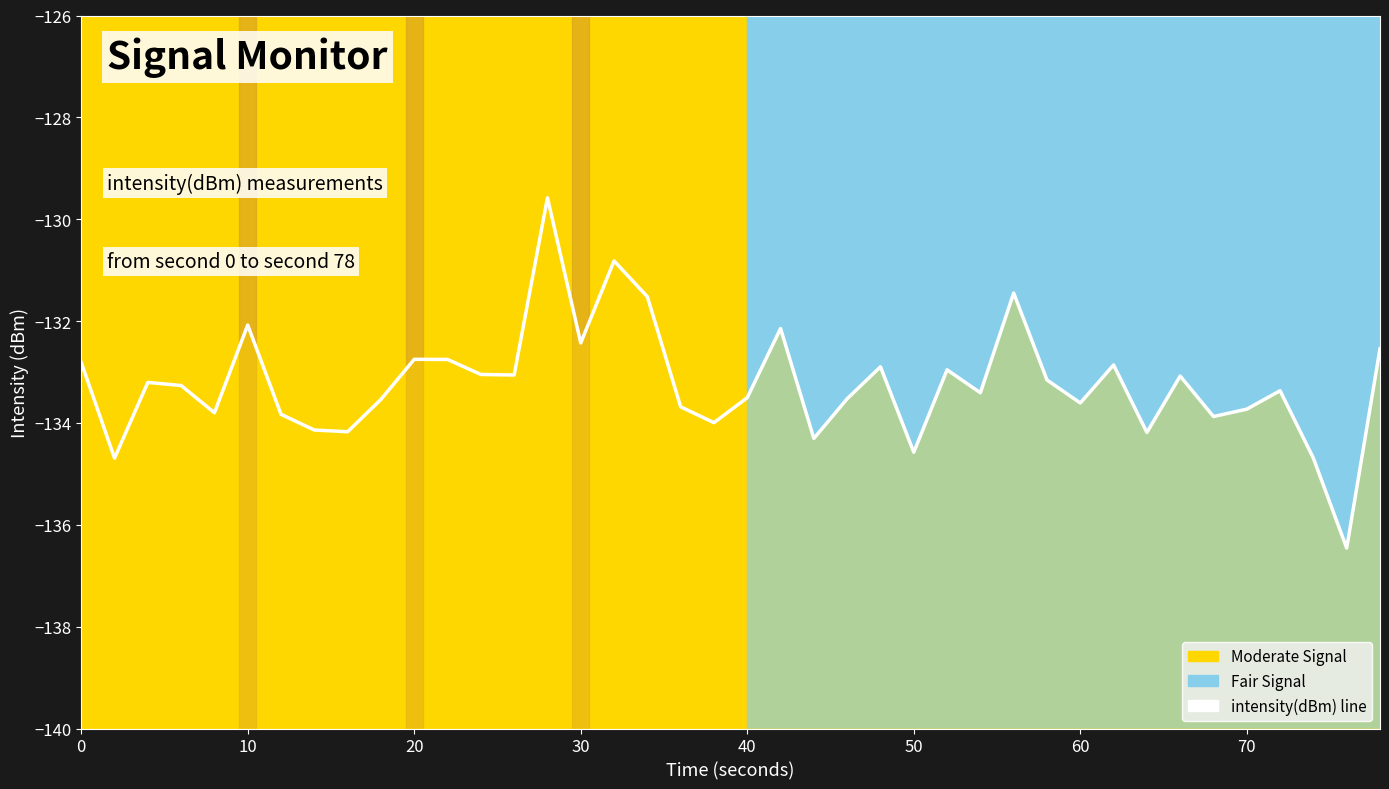

What is the greatest value displayed?

-129.6